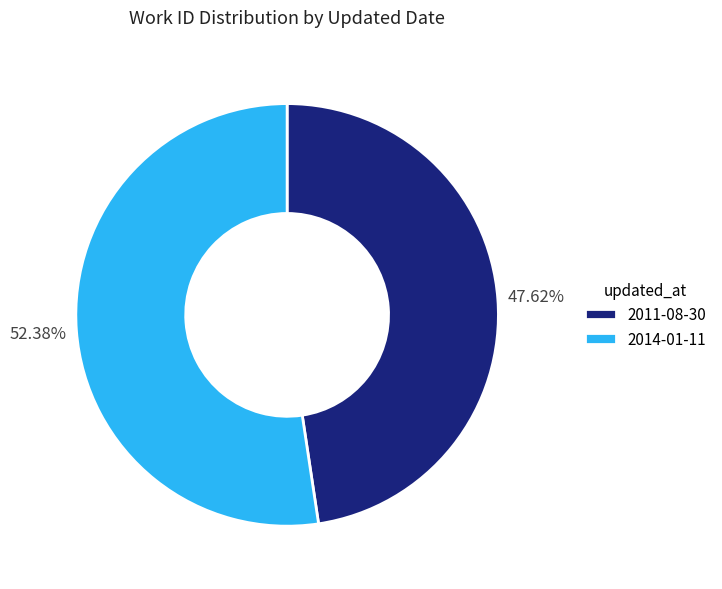

Rank the categories by value from lowest to highest.

2011-08-30, 2014-01-11